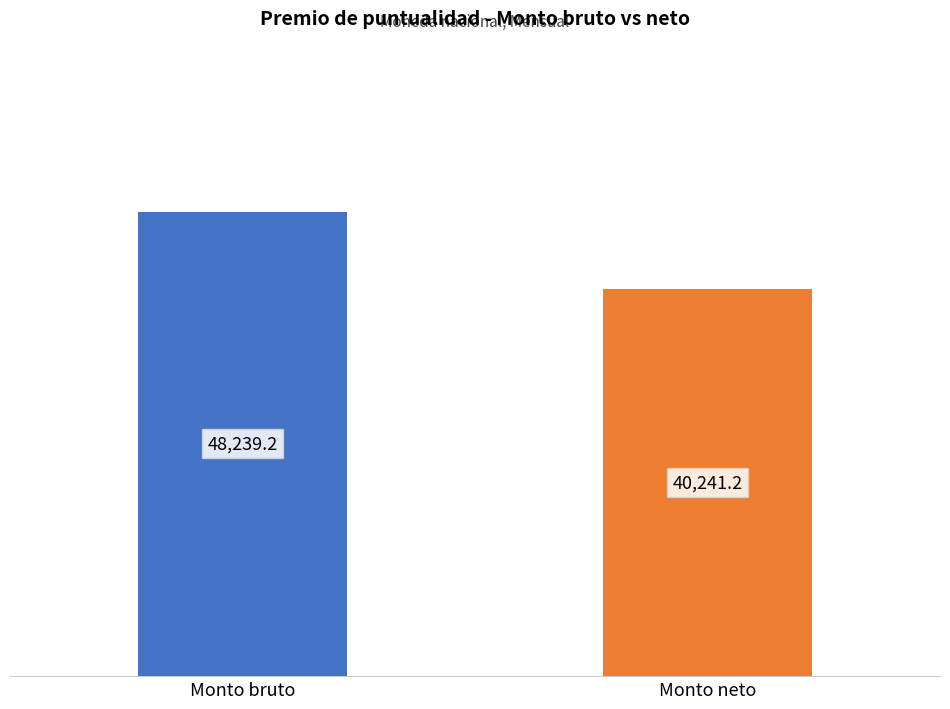

What is the smallest value displayed?

40241.2